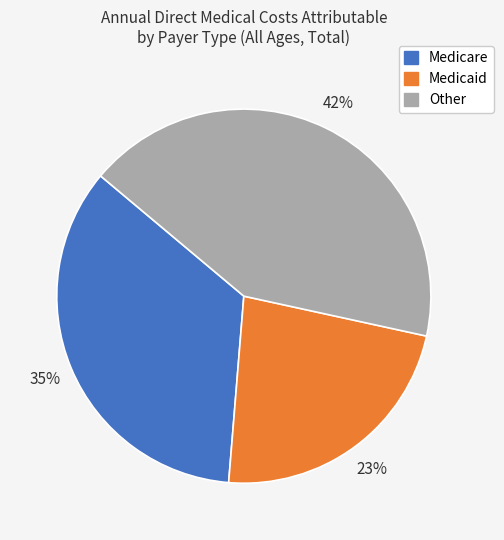

Is there any slice that represents more than half of the pie?

No